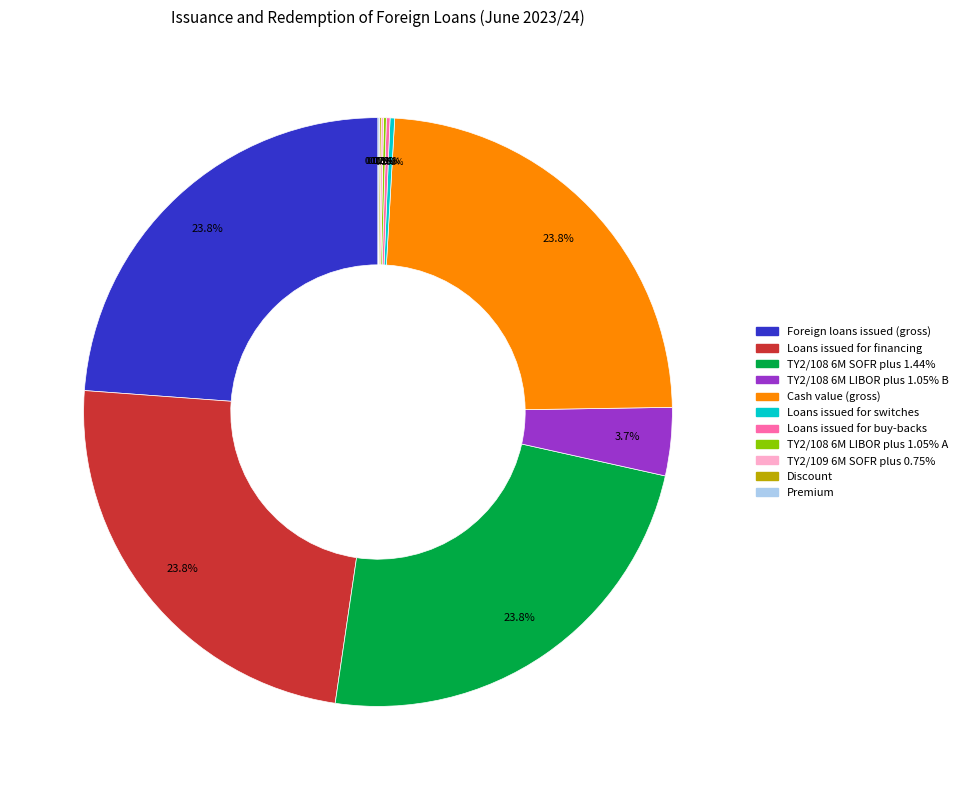

Is the sum of Foreign loans issued (gross) and Cash value (gross) greater than half?

No